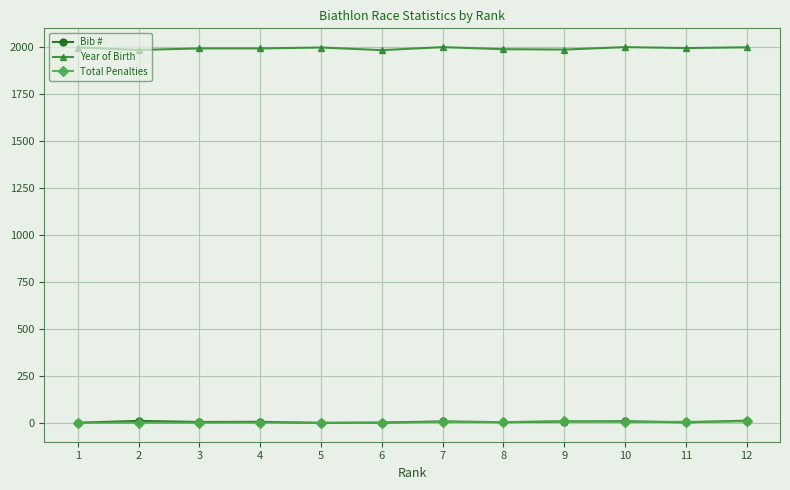

What is the value of the Year of Birth point at the 11th from the left?

1993